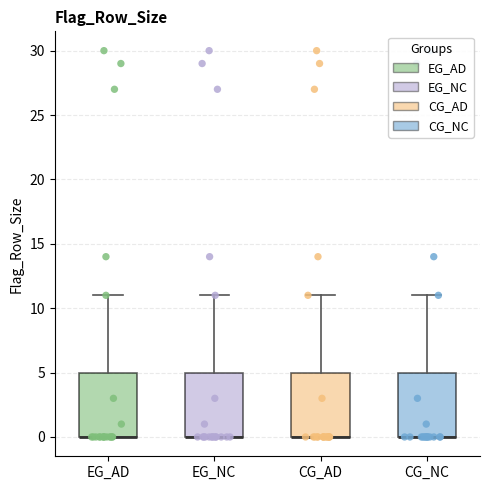

Reading left to right, read every box against the y-axis: the position of its median line, the range the box covers, and the ends of its whiskers. The values are not printed on the chart, so give them approximately, as read against the axis.

EG_AD: median 0 (drawn on the box's lower edge), box 0 to 5, whiskers 0 to 11
EG_NC: median 0 (drawn on the box's lower edge), box 0 to 5, whiskers 0 to 11
CG_AD: median 0 (drawn on the box's lower edge), box 0 to 5, whiskers 0 to 11
CG_NC: median 0 (drawn on the box's lower edge), box 0 to 5, whiskers 0 to 11